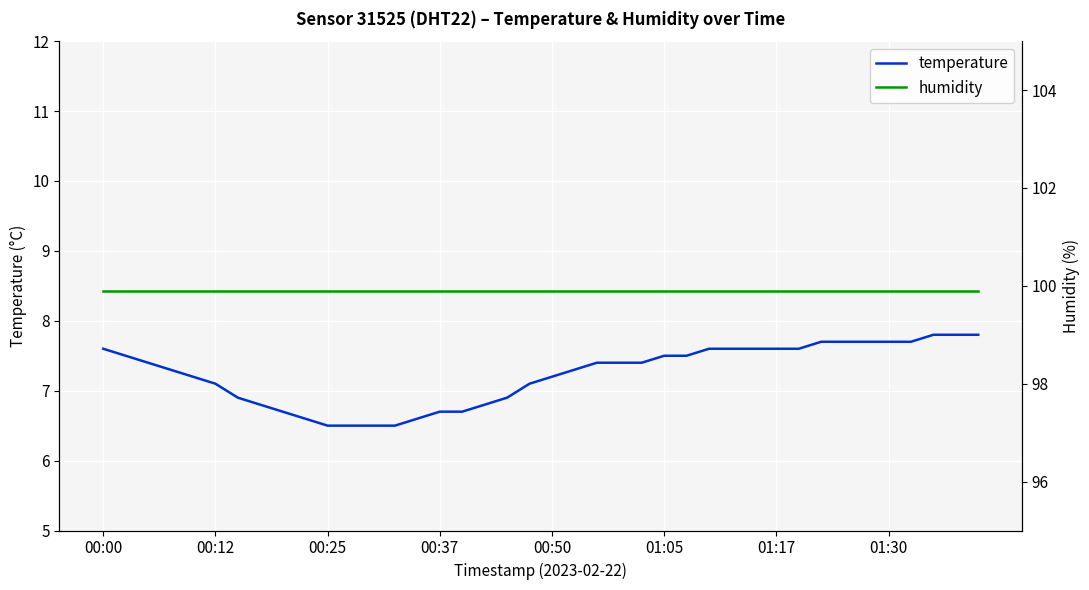

Rank the series by their maximum value, from highest to lowest.

humidity, temperature